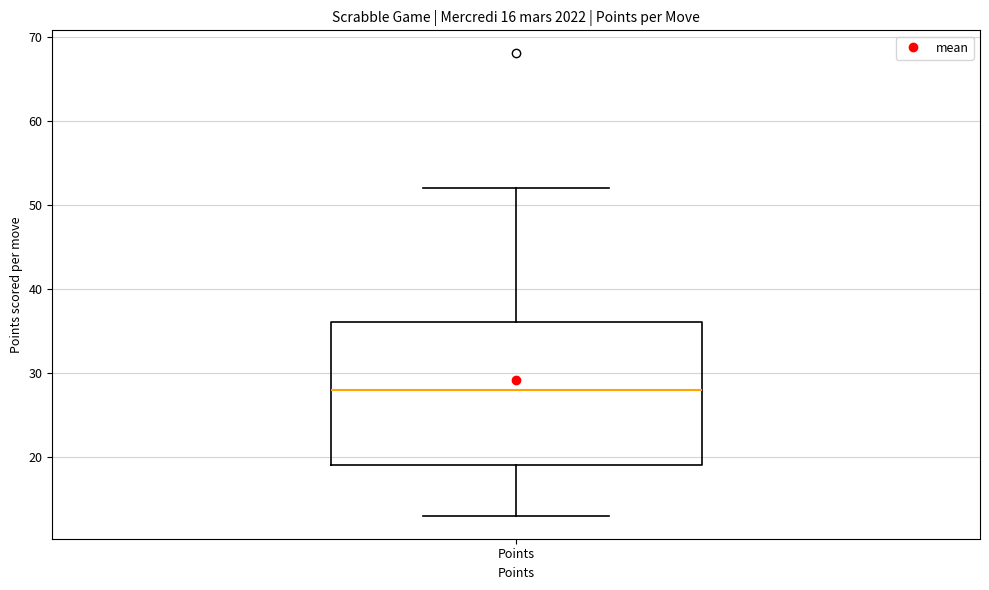

Transcribe this box plot: give where the median line is, the range the box spans, and where the two whiskers end, as read against the y-axis. The values are not printed on the chart, so give them approximately, as read against the axis.

median 28, box 19 to 36, whiskers 13 to 52